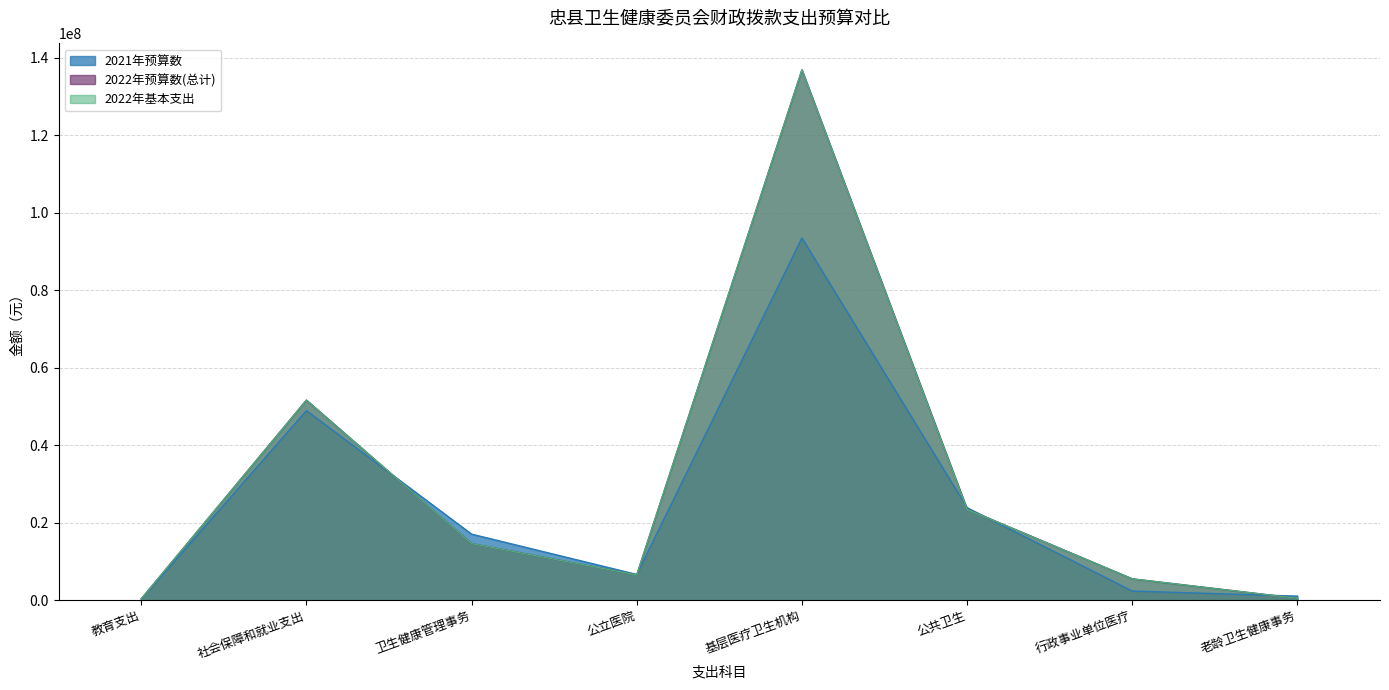

Rank the categories by 2022年基本支出 value from highest to lowest.

基层医疗卫生机构, 社会保障和就业支出, 公共卫生, 卫生健康管理事务, 公立医院, 行政事业单位医疗, 老龄卫生健康事务, 教育支出